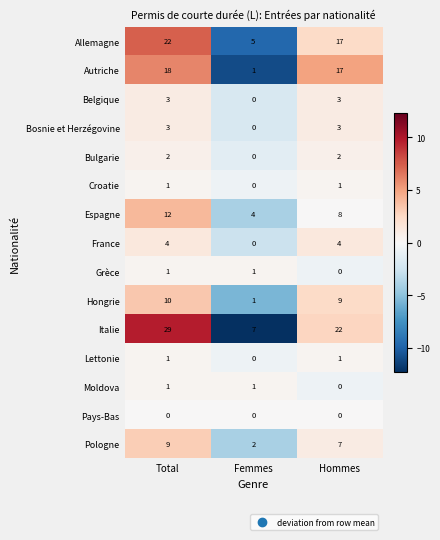

The value of Grèce at Total is 1. True or false?

True